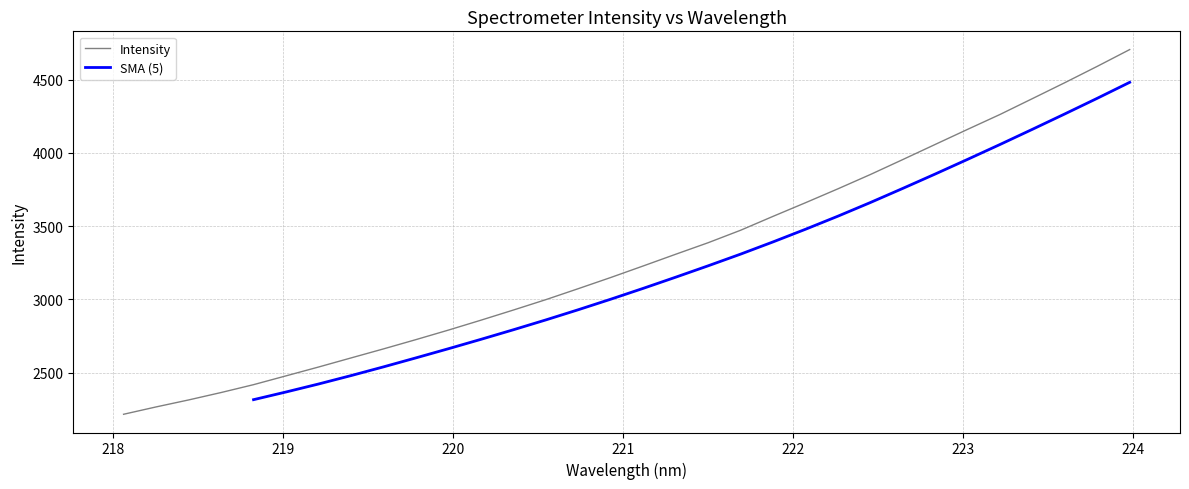

How many data points are above 3227?

16